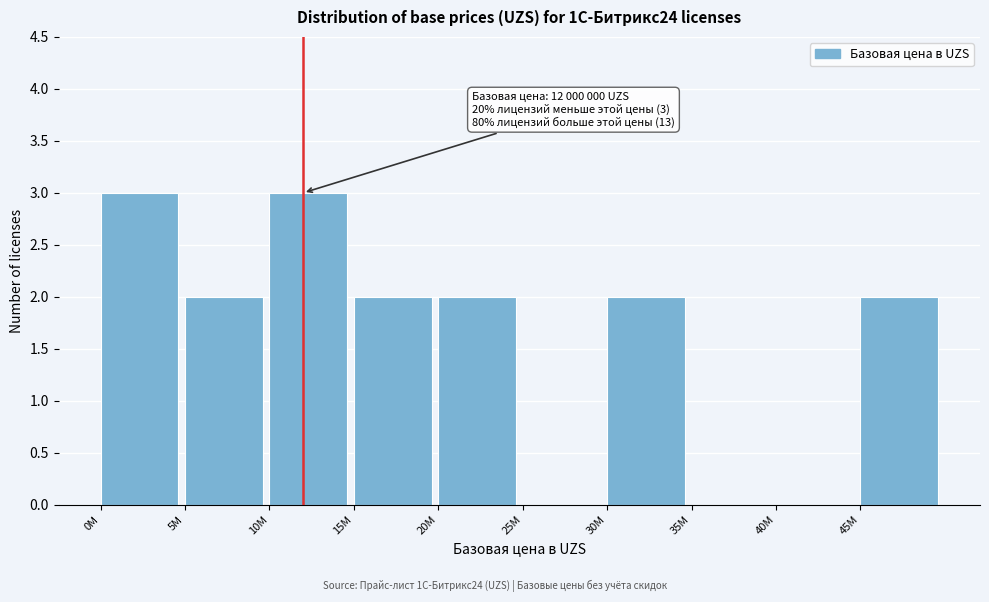

What is the maximum value shown in the chart?

3